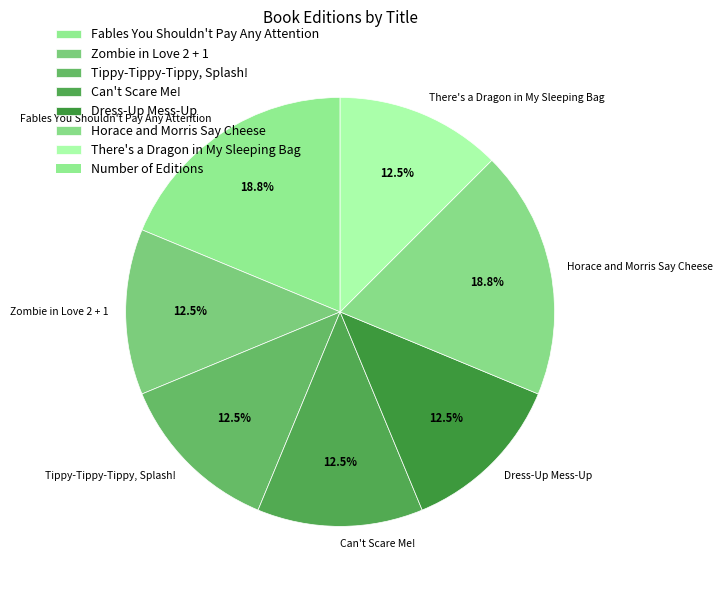

Is there any slice that represents more than half of the pie?

No